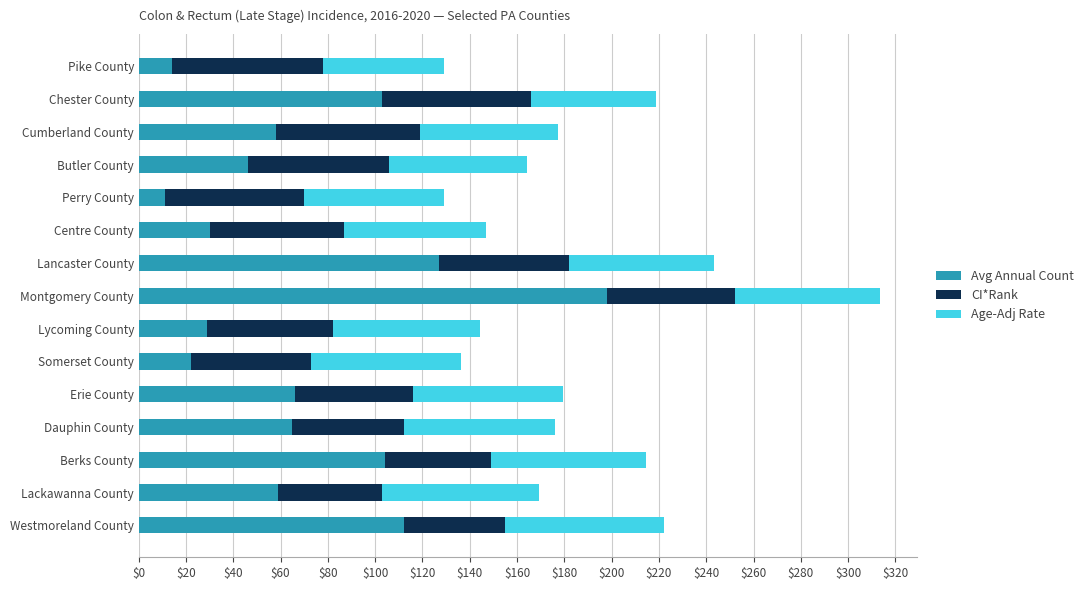

At which label does Avg Annual Count reach its peak?

Montgomery County